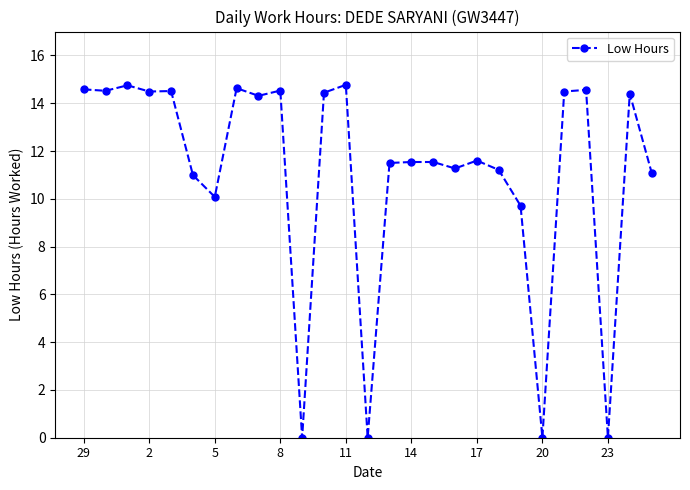

Does the chart have visible grid lines?

Yes